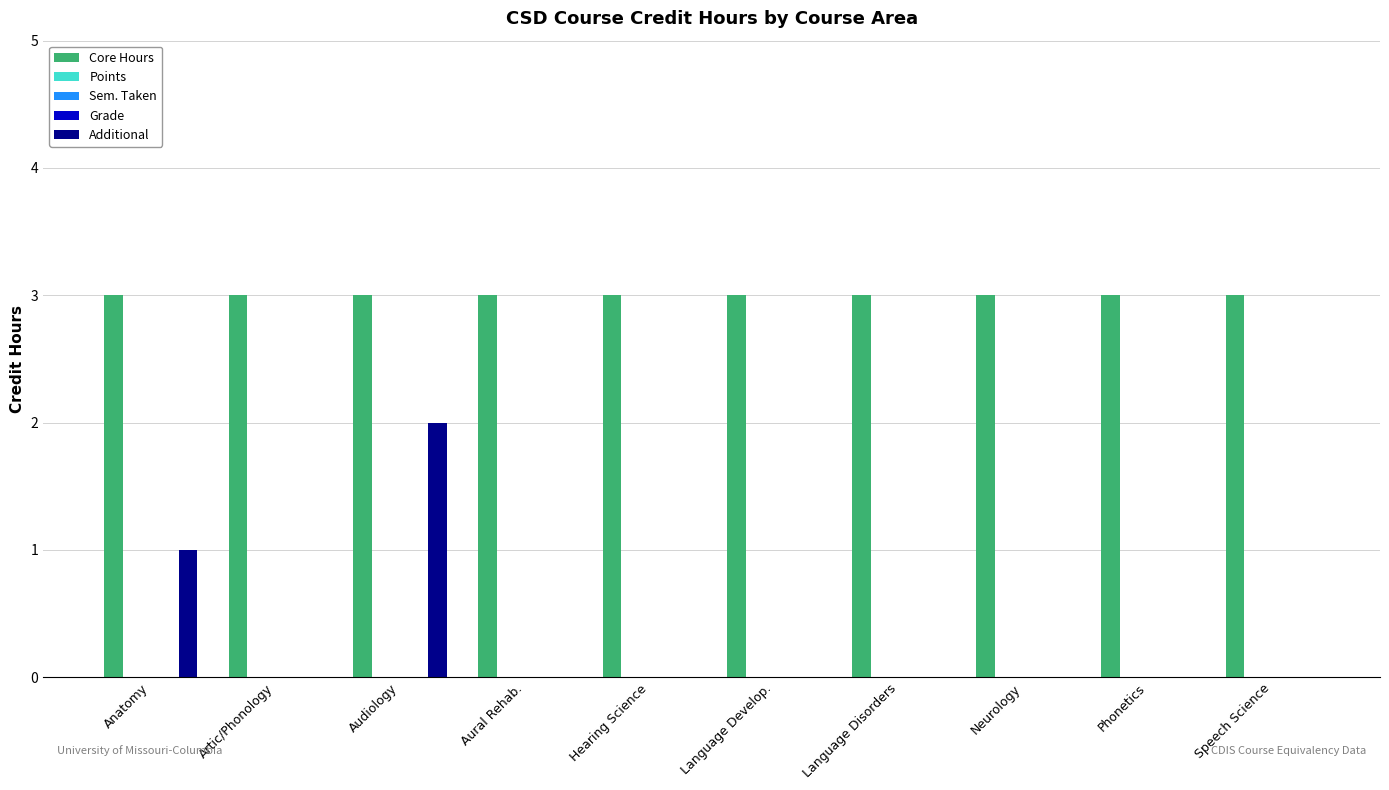

Count the number of data series in this chart.

5